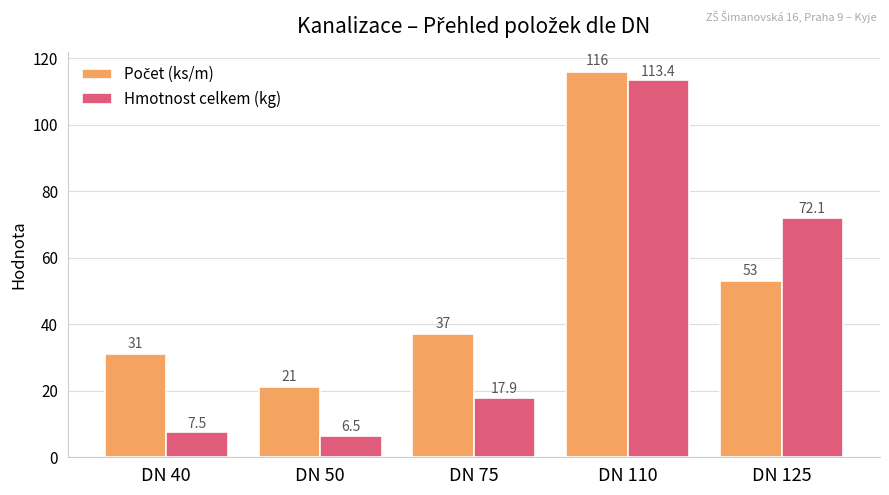

At how many categories does at least one series exceed 32?

3